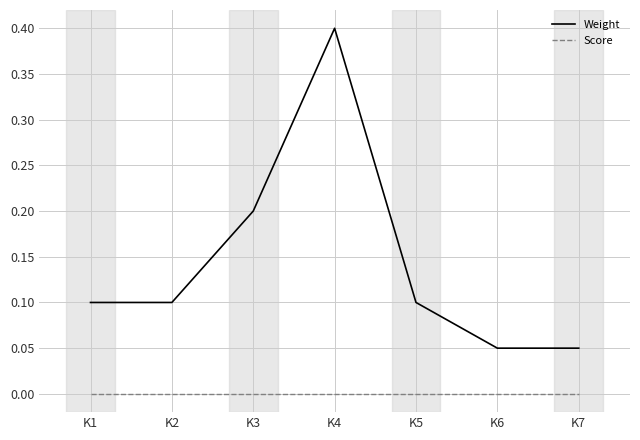

Is it true that Score equals 0.0 at K3?

True